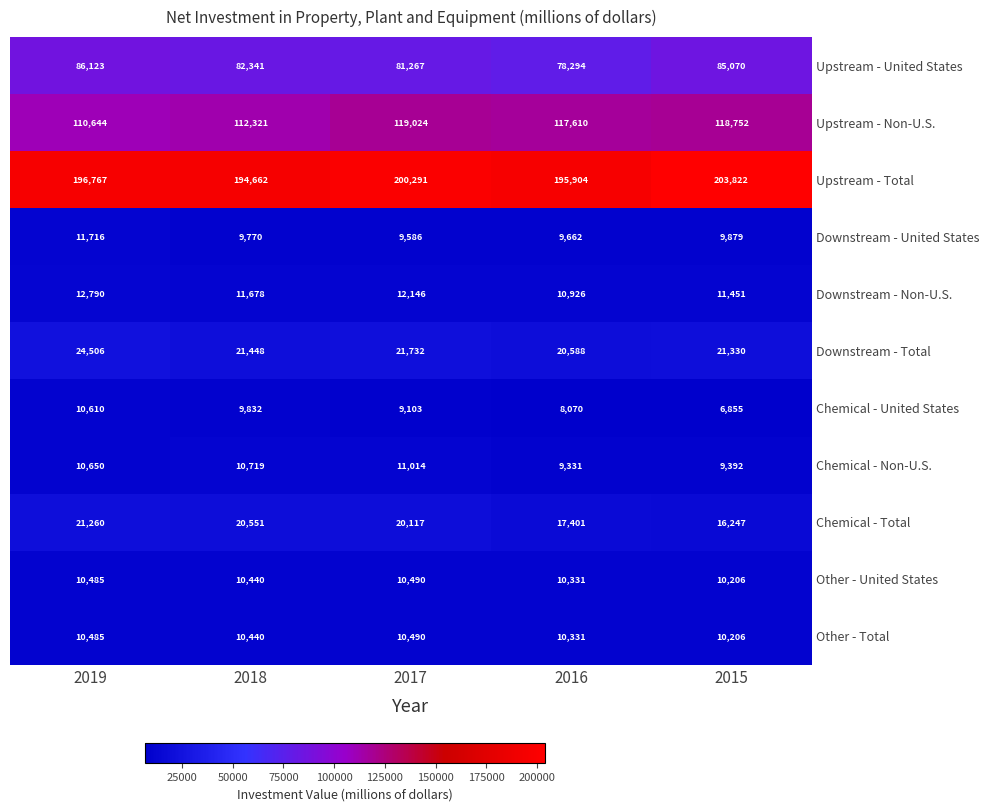

At how many categories does at least one series exceed 158975?

5